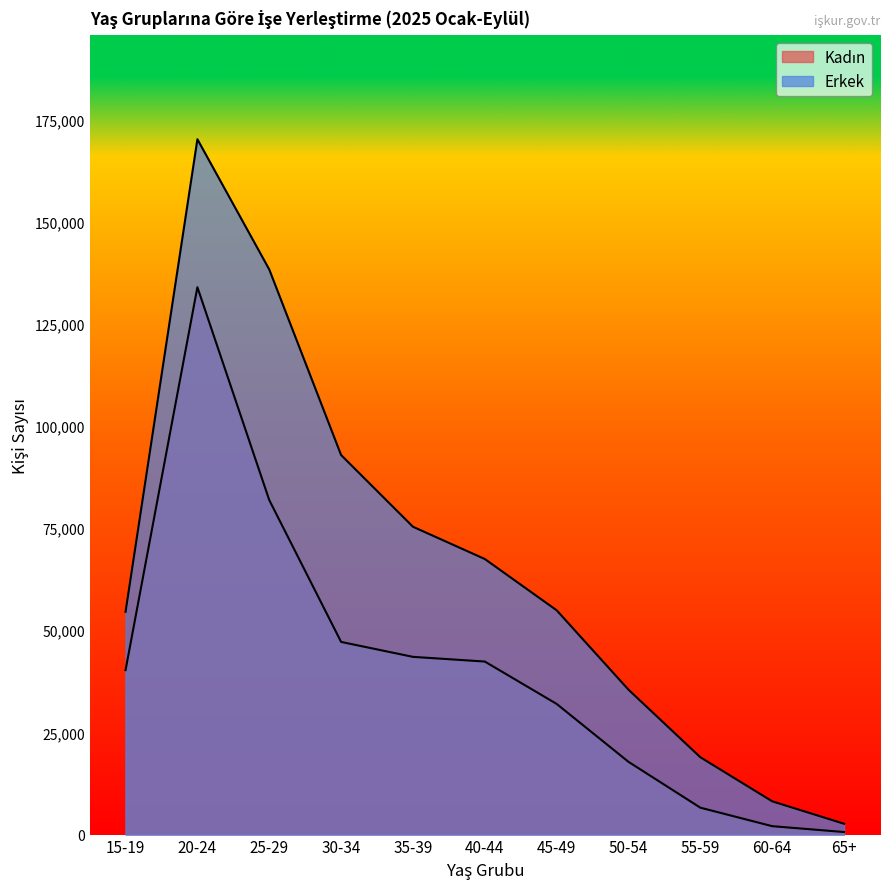

What is the difference between the Kadın values at 55-59 and 40-44?

35757